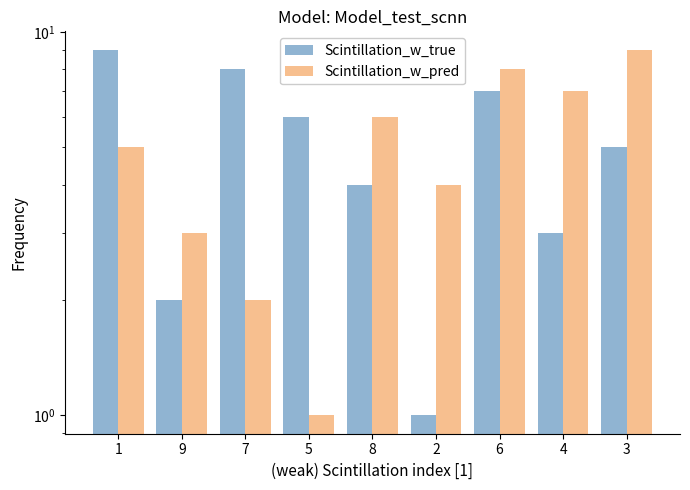

What is the highest value of the Scintillation_w_true series?

9